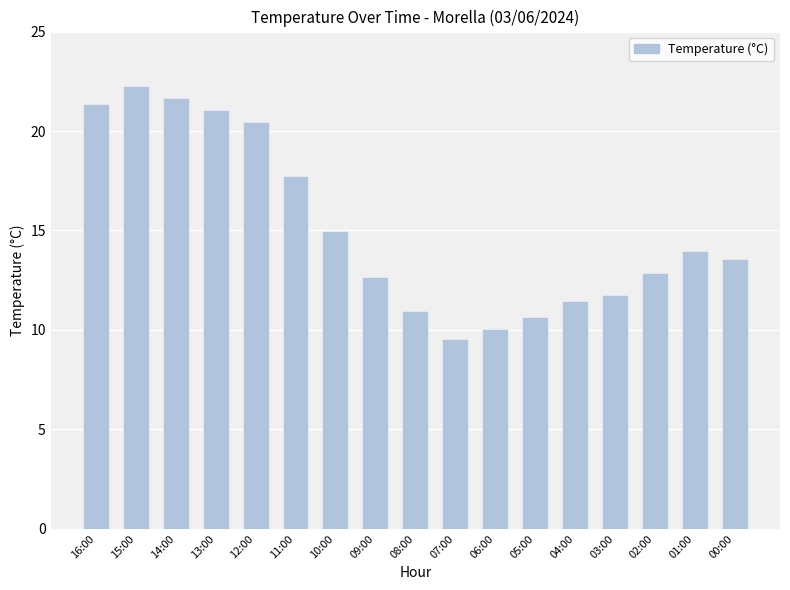

List the labels in order of value, smallest first.

07:00, 06:00, 05:00, 08:00, 04:00, 03:00, 09:00, 02:00, 00:00, 01:00, 10:00, 11:00, 12:00, 13:00, 16:00, 14:00, 15:00